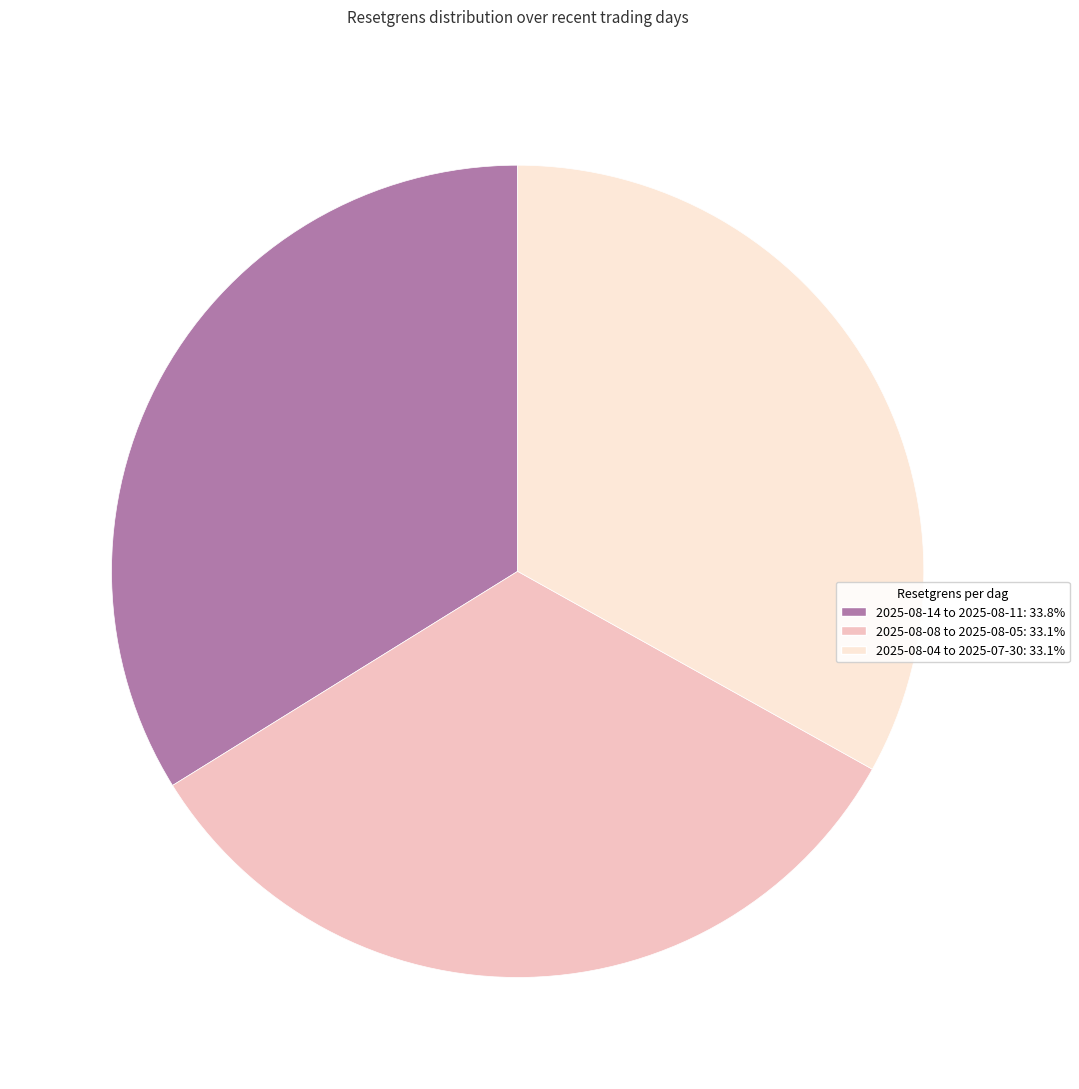

Does any single category account for the majority?

No